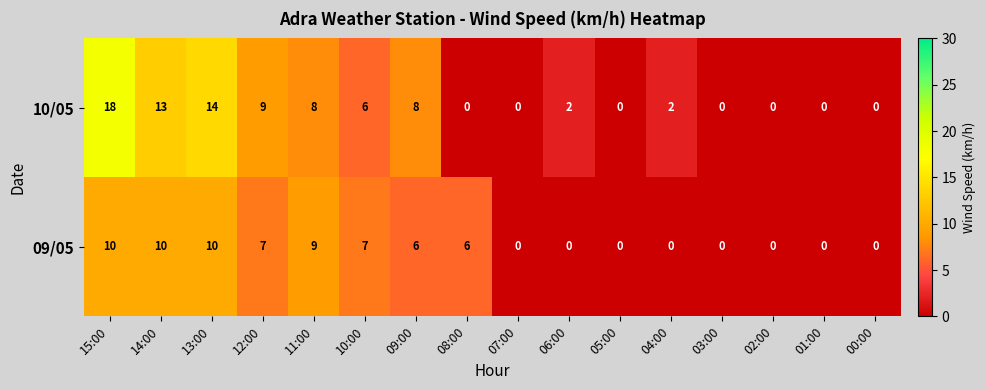

List the series in order of their peak value, lowest first.

09/05, 10/05